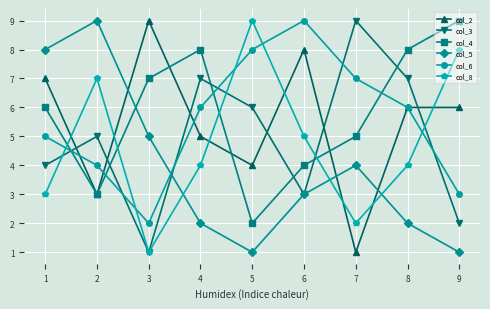

How many series are shown in this chart?

6